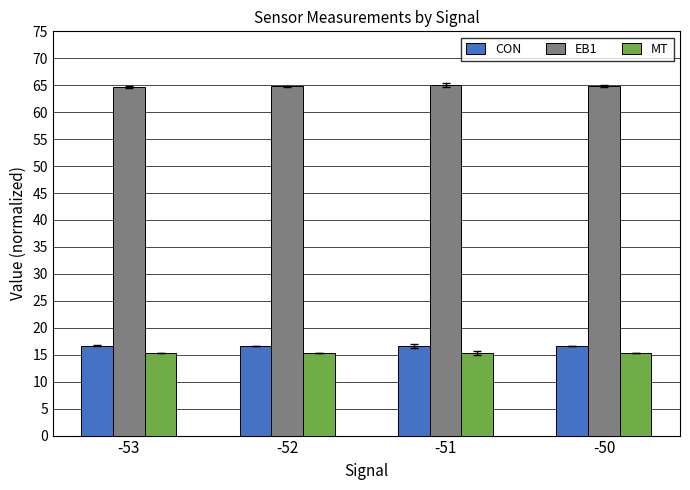

Is the value of MT at -50 greater than the value of EB1 at -51?

No